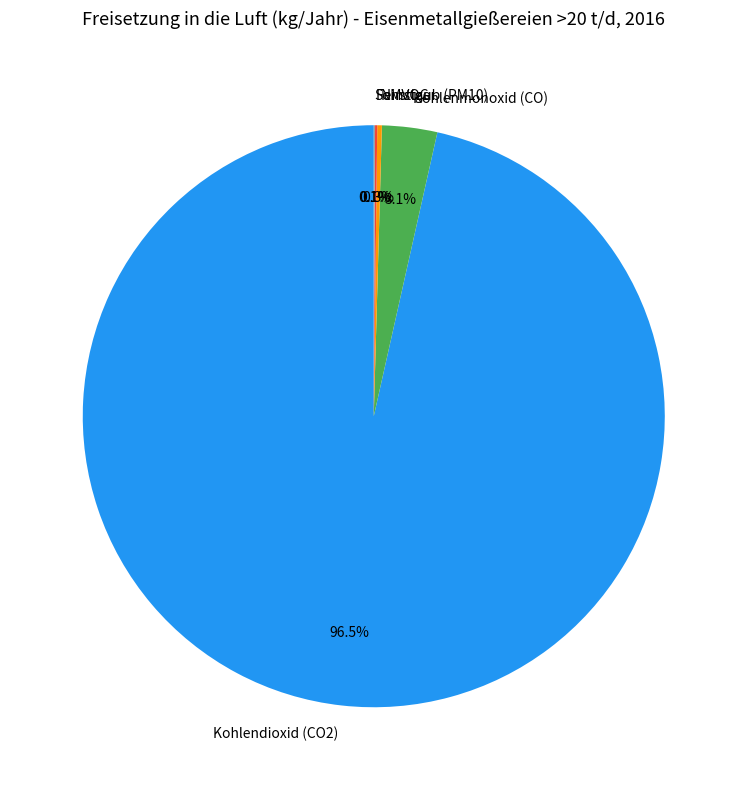

Is Kohlenmonoxid (CO) the majority of the pie?

No